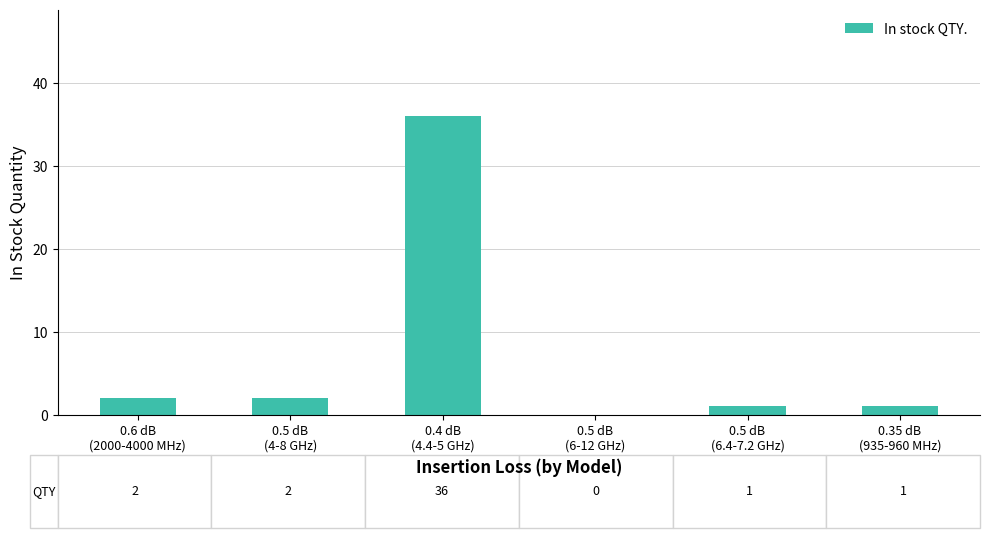

What is the change in value from 0.5 dB
(4-8 GHz) to 0.4 dB
(4.4-5 GHz)?

+34